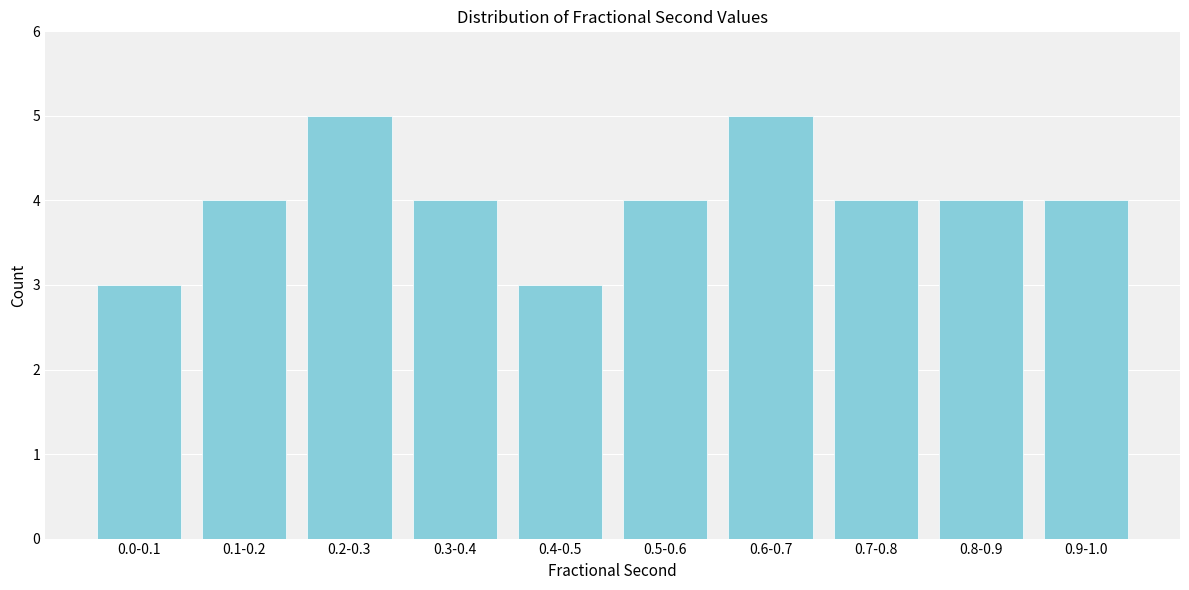

Reading right to left, what are all the values shown in this chart?

4	4	4	5	4	3	4	5	4	3